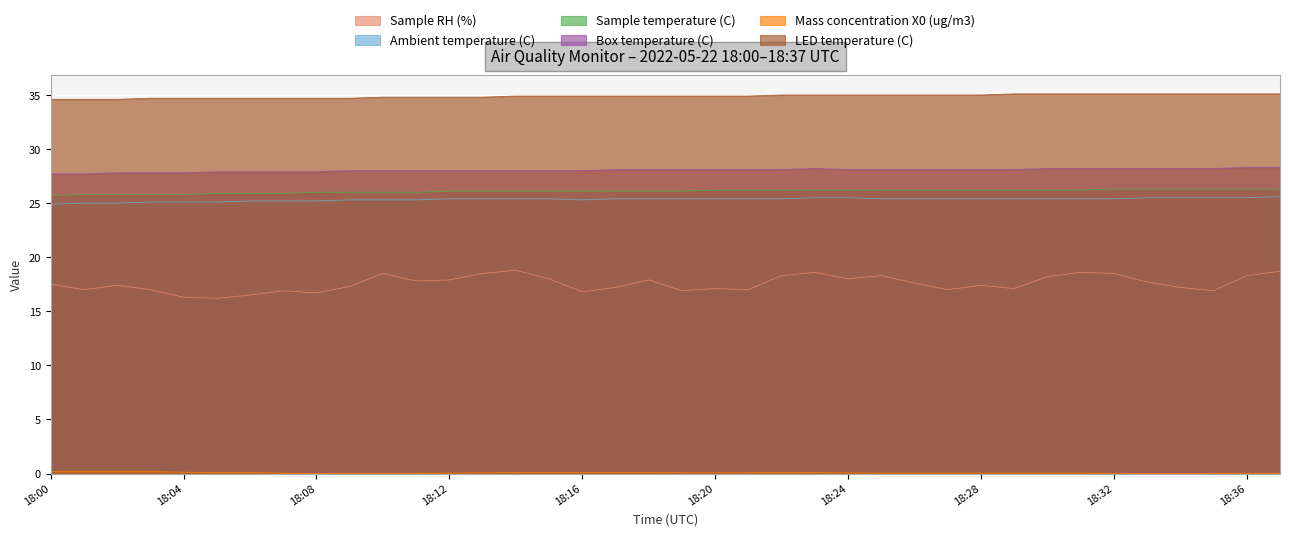

Reading left to right, list all the values displayed in this chart.

Sample RH (%): 18:00=17.5	18:01=17.0	18:02=17.4	18:03=17.0	18:04=16.3	18:05=16.2	18:06=16.5	18:07=16.9	18:08=16.7	18:09=17.3	18:10=18.5	18:11=17.8	18:12=17.9	18:13=18.5	18:14=18.8	18:15=18.0	18:16=16.8	18:17=17.2	18:18=17.9	18:19=16.9	18:20=17.1	18:21=17.0	18:22=18.3	18:23=18.6	18:24=18.0	18:25=18.3	18:26=17.6	18:27=17.0	18:28=17.4	18:29=17.1	18:30=18.2	18:31=18.6	18:32=18.5	18:33=17.7	18:34=17.2	18:35=16.9	18:36=18.3	18:37=18.7
Ambient temperature (C): 18:00=24.9	18:01=25.0	18:02=25.0	18:03=25.1	18:04=25.1	18:05=25.1	18:06=25.2	18:07=25.2	18:08=25.2	18:09=25.3	18:10=25.3	18:11=25.3	18:12=25.4	18:13=25.4	18:14=25.4	18:15=25.4	18:16=25.3	18:17=25.4	18:18=25.4	18:19=25.4	18:20=25.4	18:21=25.4	18:22=25.4	18:23=25.5	18:24=25.5	18:25=25.4	18:26=25.4	18:27=25.4	18:28=25.4	18:29=25.4	18:30=25.4	18:31=25.4	18:32=25.4	18:33=25.5	18:34=25.5	18:35=25.5	18:36=25.5	18:37=25.6
Sample temperature (C): 18:00=25.7	18:01=25.8	18:02=25.8	18:03=25.8	18:04=25.8	18:05=25.9	18:06=25.9	18:07=25.9	18:08=26.0	18:09=26.0	18:10=26.0	18:11=26.0	18:12=26.1	18:13=26.1	18:14=26.1	18:15=26.1	18:16=26.1	18:17=26.1	18:18=26.1	18:19=26.1	18:20=26.2	18:21=26.2	18:22=26.2	18:23=26.2	18:24=26.2	18:25=26.2	18:26=26.2	18:27=26.2	18:28=26.2	18:29=26.2	18:30=26.2	18:31=26.2	18:32=26.3	18:33=26.3	18:34=26.3	18:35=26.3	18:36=26.3	18:37=26.3
Box temperature (C): 18:00=27.7	18:01=27.7	18:02=27.8	18:03=27.8	18:04=27.8	18:05=27.9	18:06=27.9	18:07=27.9	18:08=27.9	18:09=28.0	18:10=28.0	18:11=28.0	18:12=28.0	18:13=28.0	18:14=28.0	18:15=28.0	18:16=28.0	18:17=28.1	18:18=28.1	18:19=28.1	18:20=28.1	18:21=28.1	18:22=28.1	18:23=28.2	18:24=28.1	18:25=28.1	18:26=28.1	18:27=28.1	18:28=28.1	18:29=28.1	18:30=28.2	18:31=28.2	18:32=28.2	18:33=28.2	18:34=28.2	18:35=28.2	18:36=28.3	18:37=28.3
Mass concentration X0 (ug/m3): 18:00=0.2	18:01=0.2	18:02=0.2	18:03=0.2	18:04=0.1	18:05=0.1	18:06=0.1	18:07=0.0	18:08=0.0	18:09=0.0	18:10=0.0	18:11=0.0	18:12=0.0	18:13=0.1	18:14=0.1	18:15=0.1	18:16=0.1	18:17=0.1	18:18=0.1	18:19=0.1	18:20=0.1	18:21=0.1	18:22=0.1	18:23=0.1	18:24=0.1	18:25=0.0	18:26=0.0	18:27=0.0	18:28=0.0	18:29=0.0	18:30=0.0	18:31=0.0	18:32=0.0	18:33=0.0	18:34=0.0	18:35=0.0	18:36=0.0	18:37=0.0
LED temperature (C): 18:00=34.6	18:01=34.6	18:02=34.6	18:03=34.7	18:04=34.7	18:05=34.7	18:06=34.7	18:07=34.7	18:08=34.7	18:09=34.7	18:10=34.8	18:11=34.8	18:12=34.8	18:13=34.8	18:14=34.9	18:15=34.9	18:16=34.9	18:17=34.9	18:18=34.9	18:19=34.9	18:20=34.9	18:21=34.9	18:22=35.0	18:23=35.0	18:24=35.0	18:25=35.0	18:26=35.0	18:27=35.0	18:28=35.0	18:29=35.1	18:30=35.1	18:31=35.1	18:32=35.1	18:33=35.1	18:34=35.1	18:35=35.1	18:36=35.1	18:37=35.1